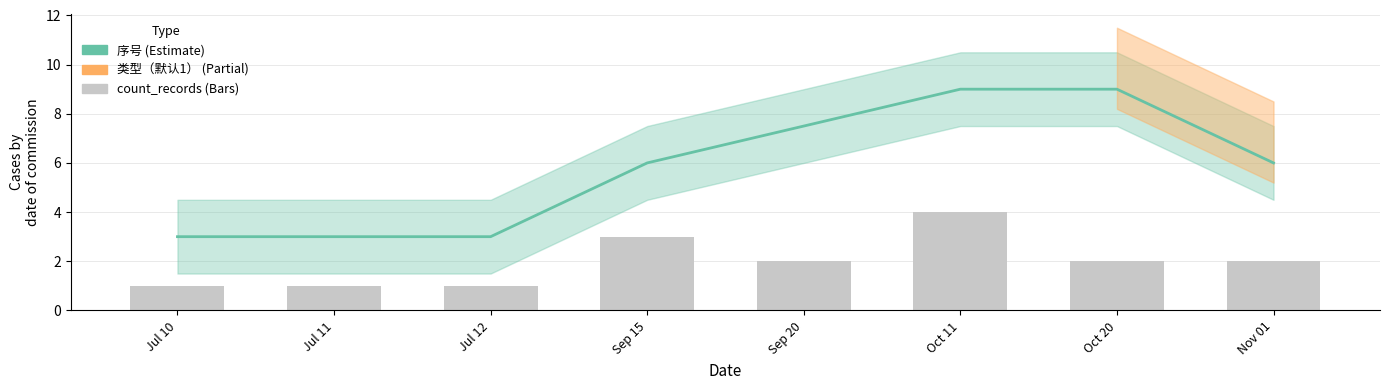

Where does the count_records series first go above 2?

Sep 15